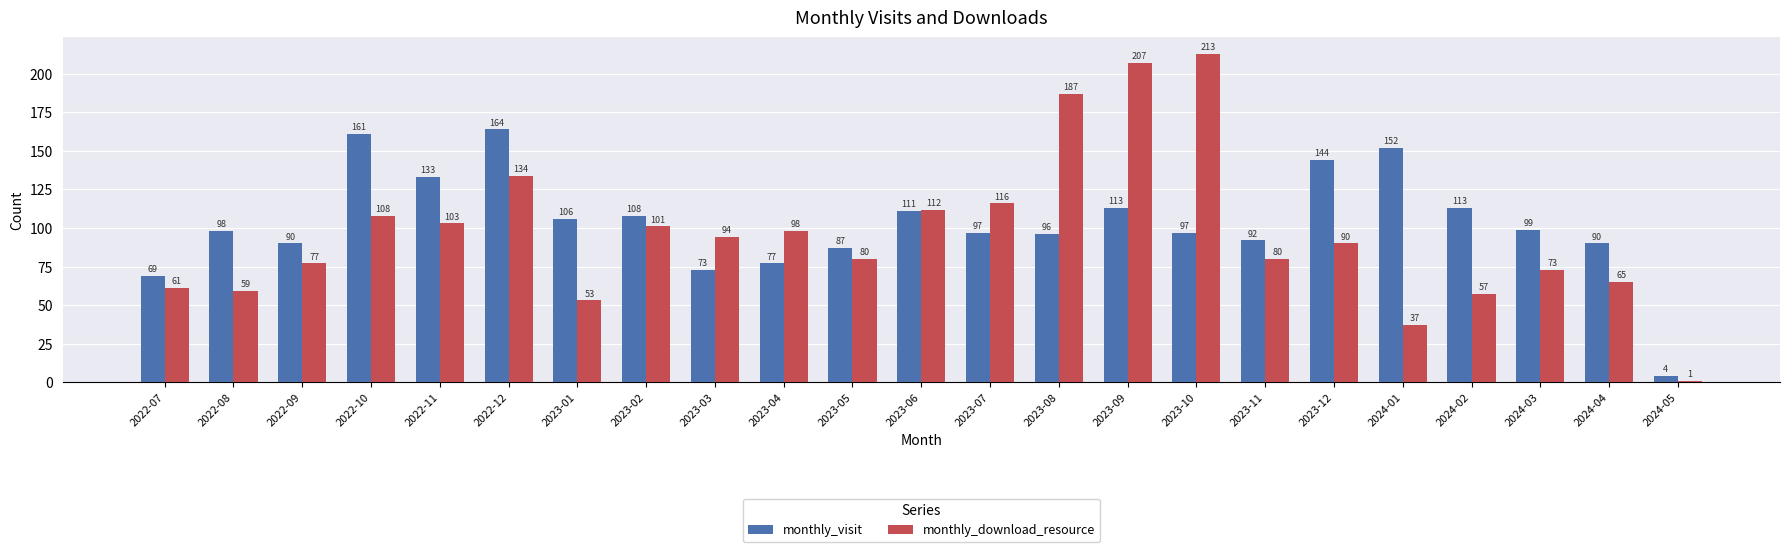

The monthly_visit series shows 87 at 2023-05. True or false?

True